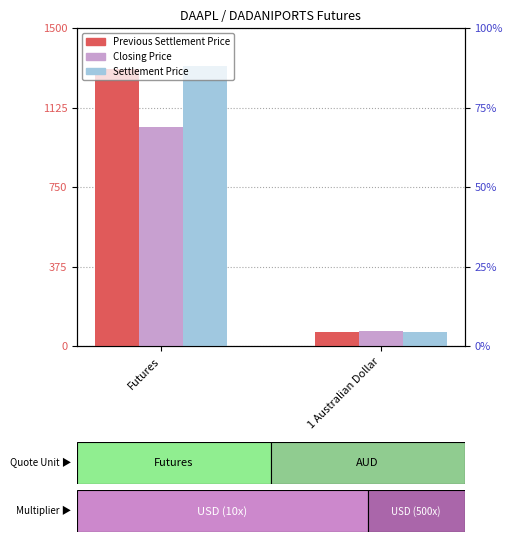

What is the difference between the maximum and minimum values in the Settlement Price series?

1257.3